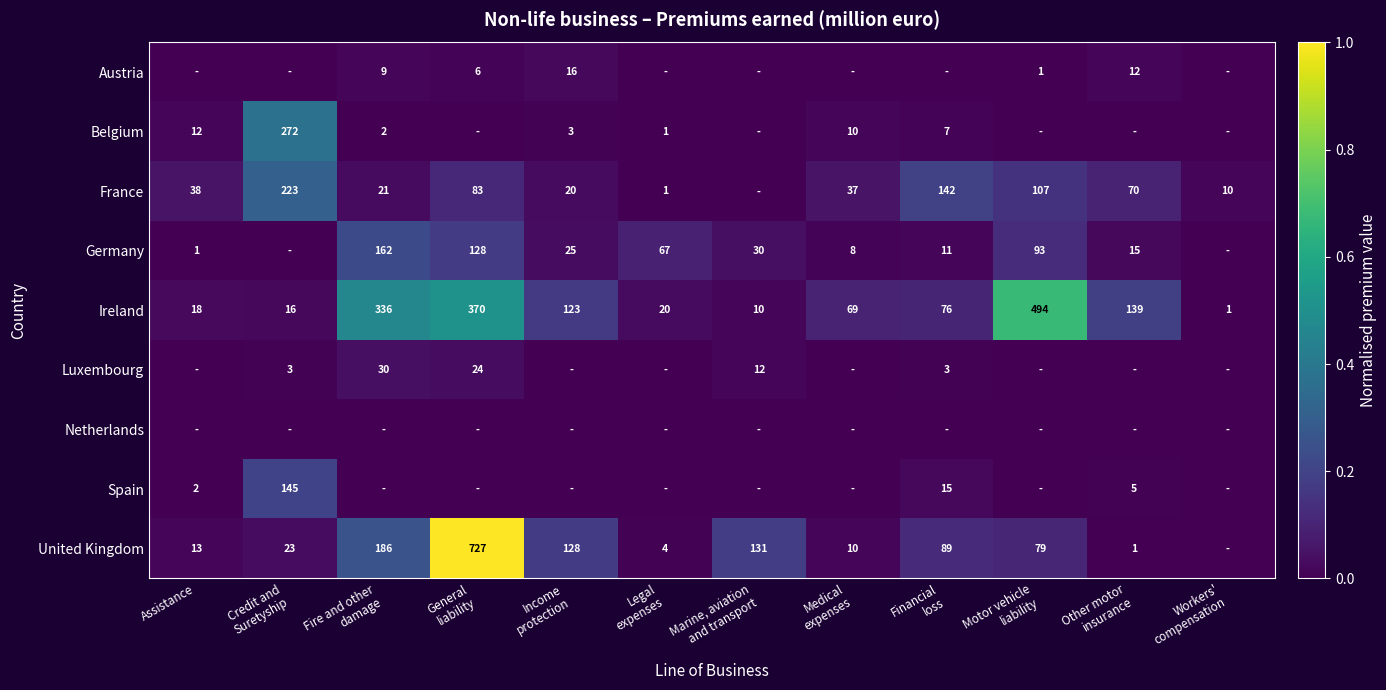

What is the difference between the second highest and second lowest values in the Ireland series?

360